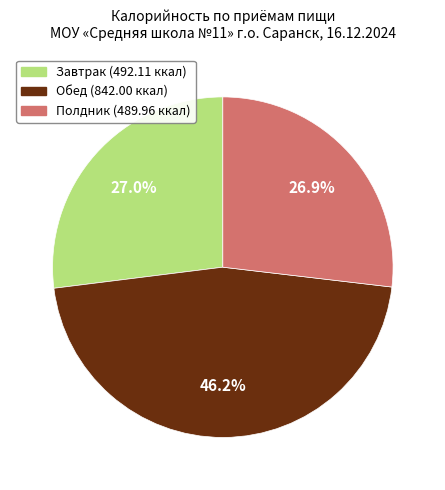

What percentage is NOT represented by Обед?

53.8%